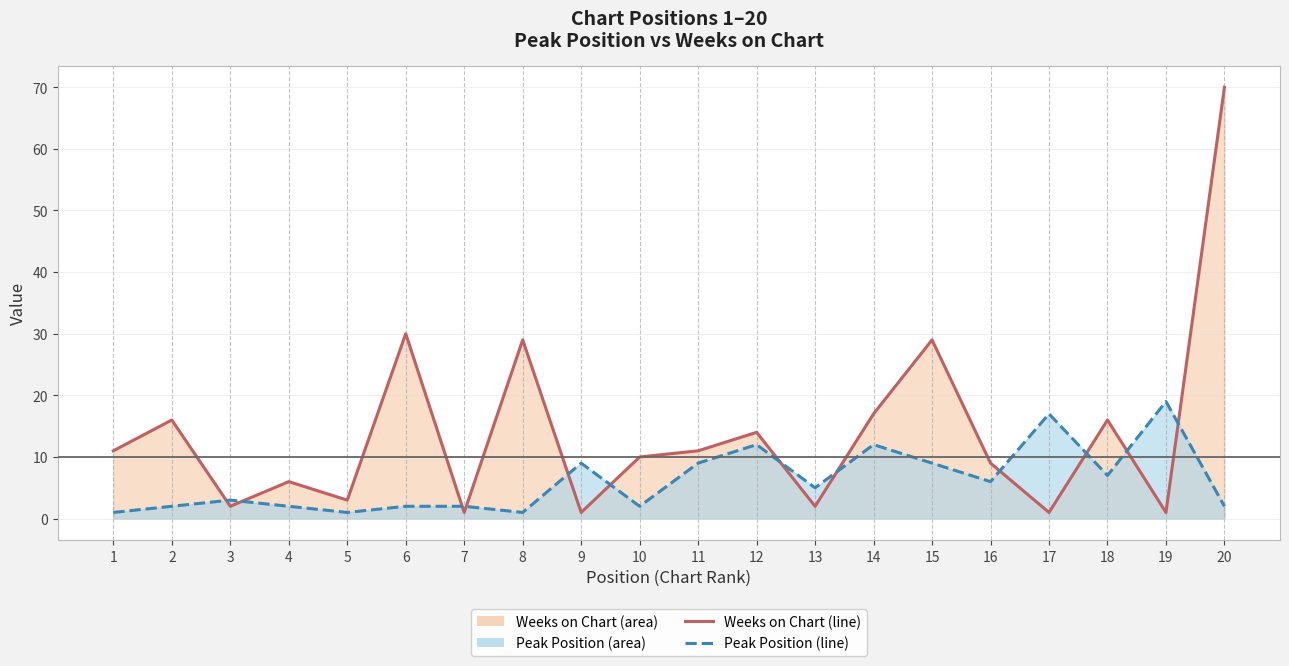

True or false: Peak Position has more than 1 interior local peaks.

True